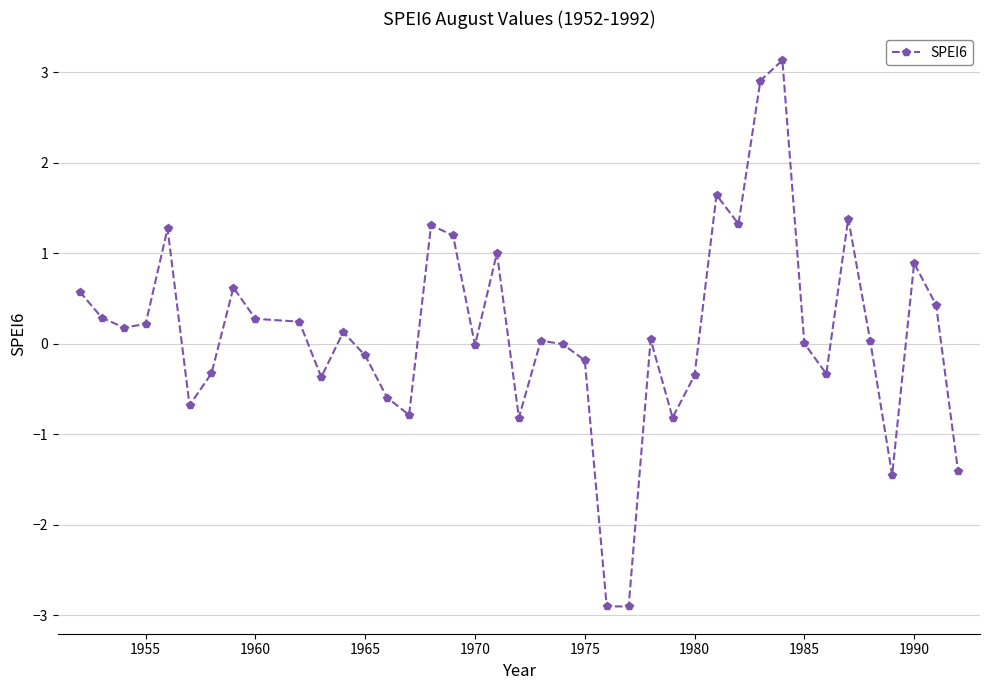

What is the value of the 31st point from the left?

2.9